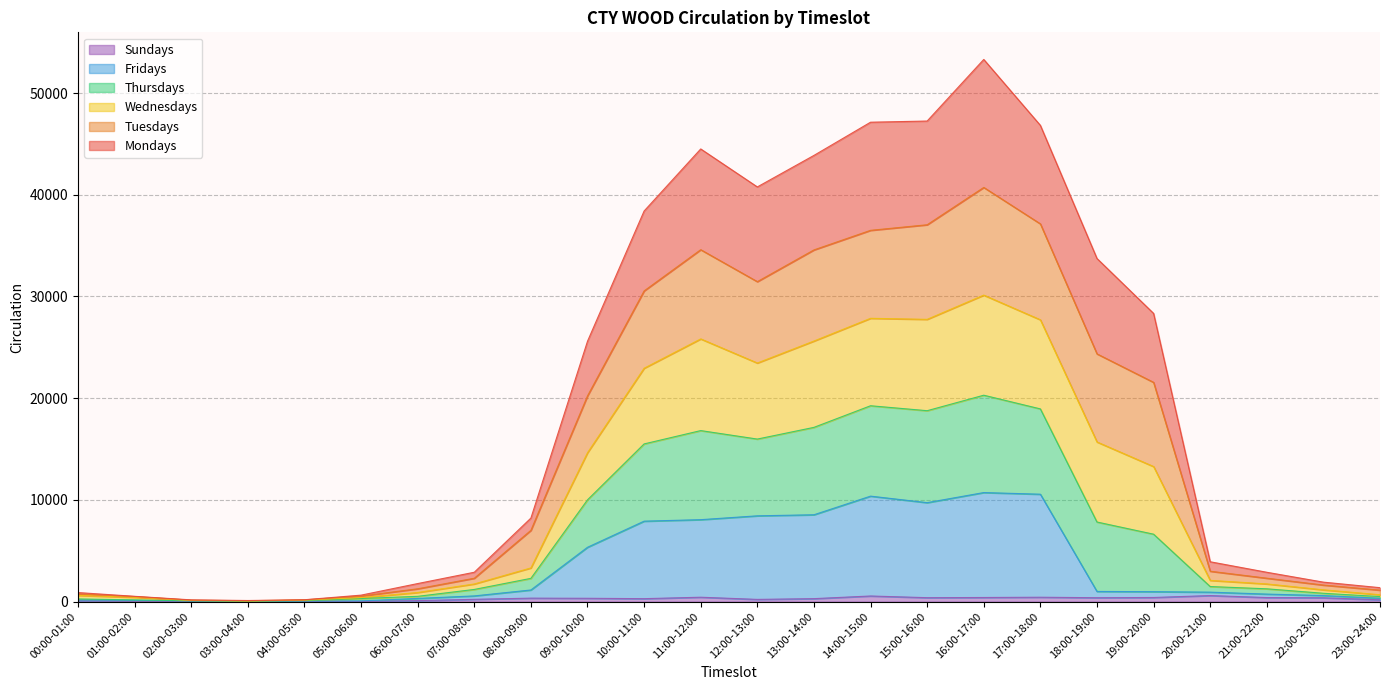

At how many categories does at least one series exceed 49309?

1